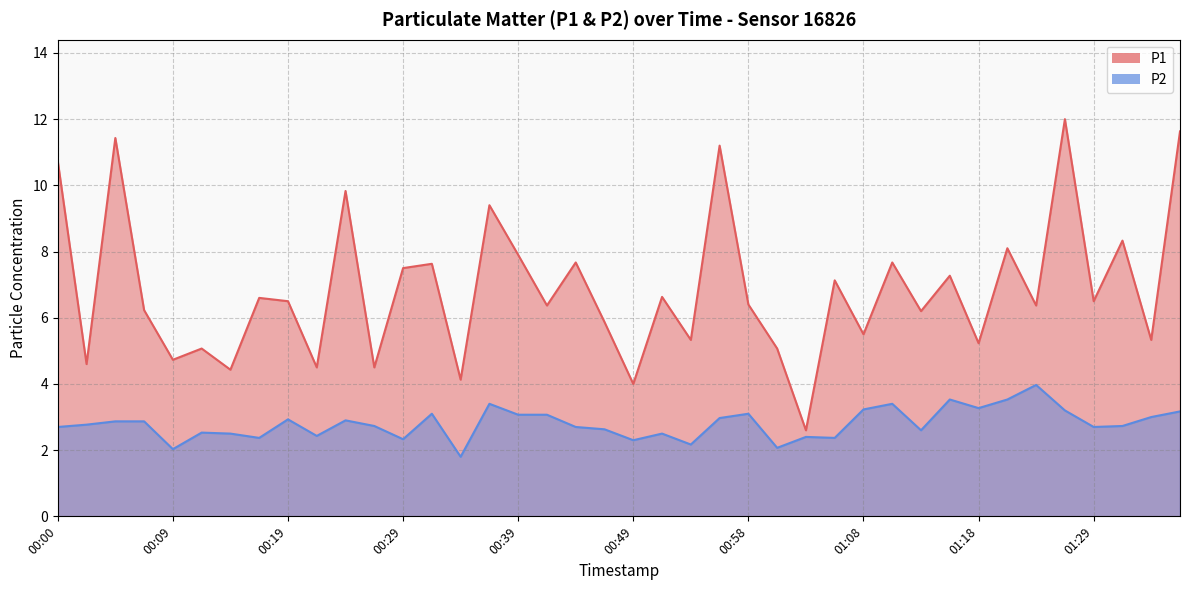

What is the spread (max minus min) of values at 01:18?

2.0